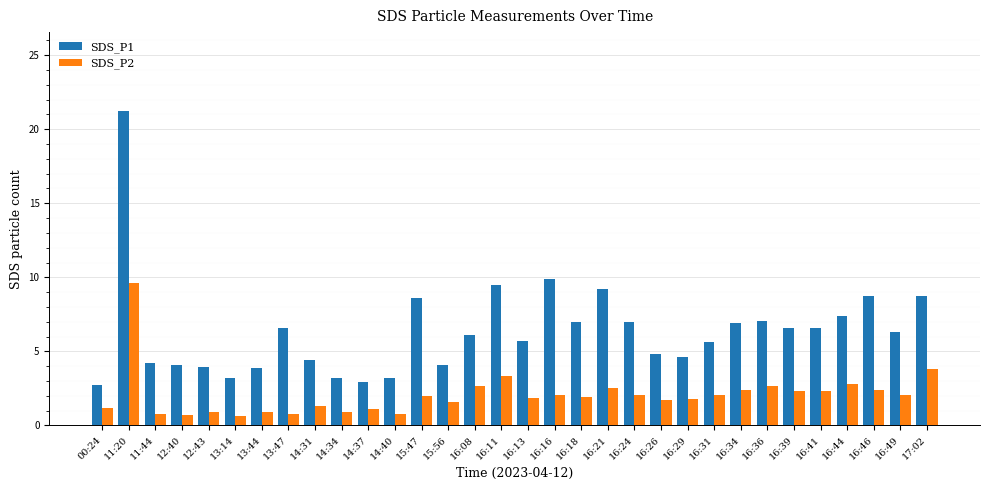

True or false: SDS_P2 has a value of 4.0 at 16:46.

False